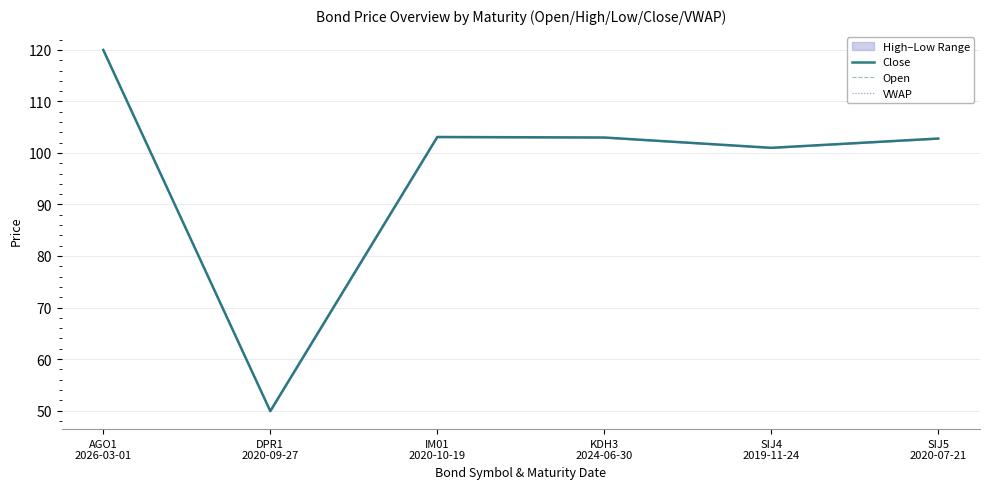

At which label does Close first exceed 103?

AGO1
2026-03-01